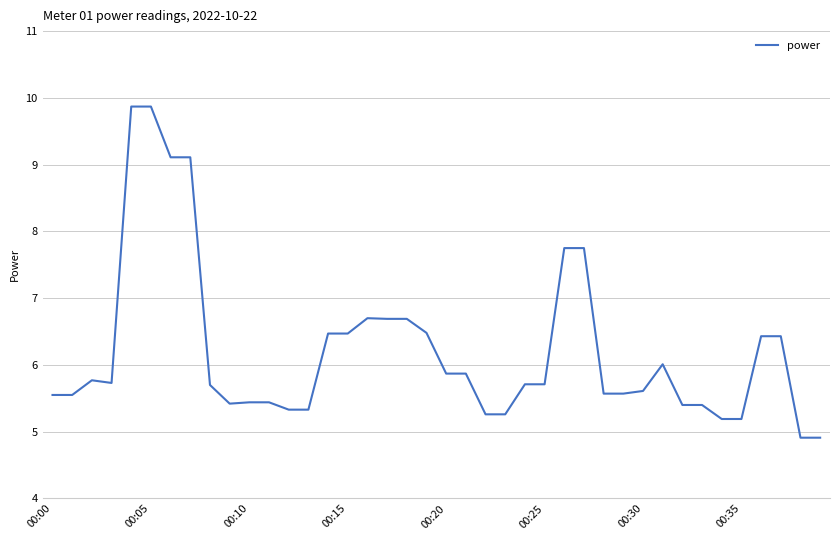

What is the greatest value displayed?

9.9